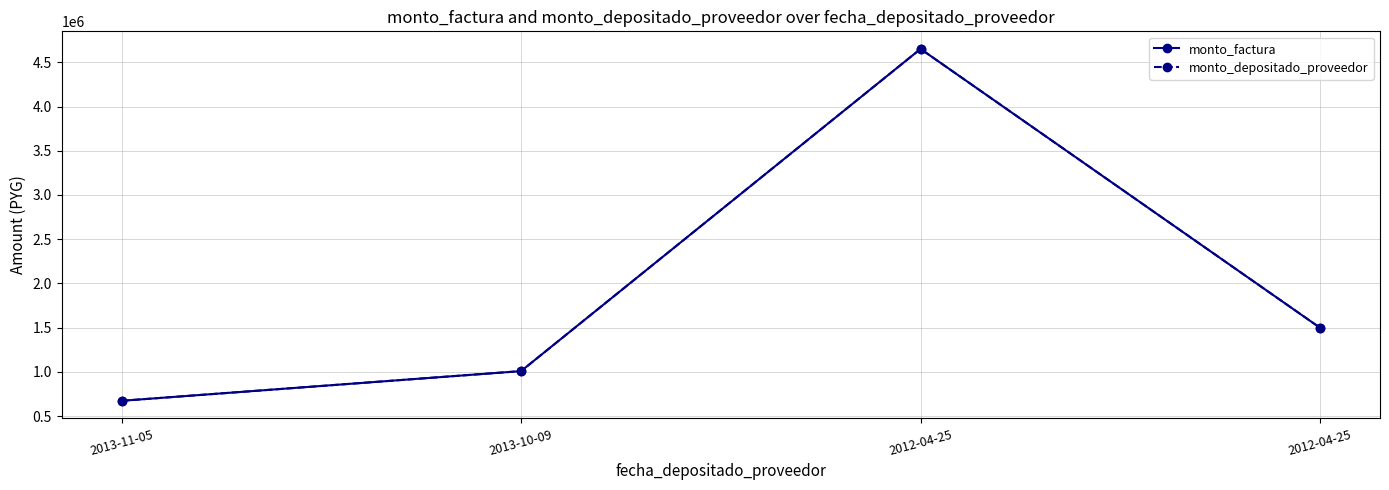

At how many categories does at least one series exceed 2078496?

1